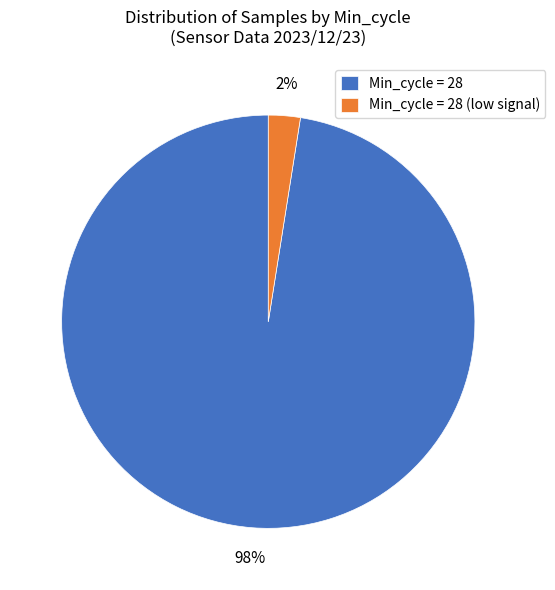

Which category has the biggest portion of the pie?

Min_cycle = 28